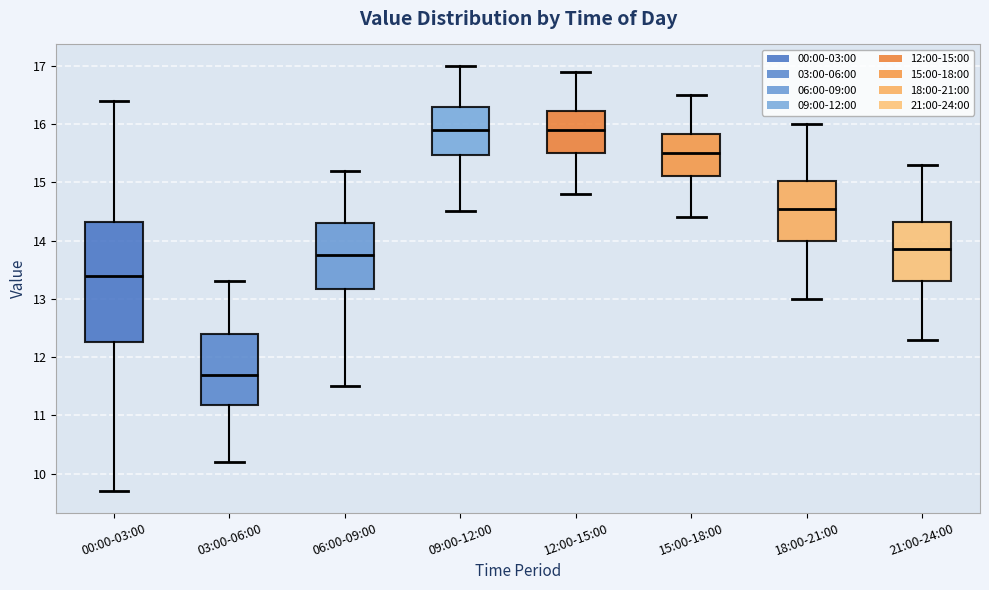

Reading left to right, transcribe this box plot: for each box, give where its median line is, the range the box spans, and where its two whiskers end, as read against the y-axis. The values are not printed on the chart, so give them approximately, as read against the axis.

00:00-03:00: median 13.4, box 12.3 to 14.3, whiskers 9.7 to 16.4
03:00-06:00: median 11.7, box 11.2 to 12.4, whiskers 10.2 to 13.3
06:00-09:00: median 13.8, box 13.2 to 14.3, whiskers 11.5 to 15.2
09:00-12:00: median 15.9, box 15.5 to 16.3, whiskers 14.5 to 17.0
12:00-15:00: median 15.9, box 15.5 to 16.2, whiskers 14.8 to 16.9
15:00-18:00: median 15.5, box 15.1 to 15.8, whiskers 14.4 to 16.5
18:00-21:00: median 14.6, box 14.0 to 15.0, whiskers 13.0 to 16.0
21:00-24:00: median 13.9, box 13.3 to 14.3, whiskers 12.3 to 15.3